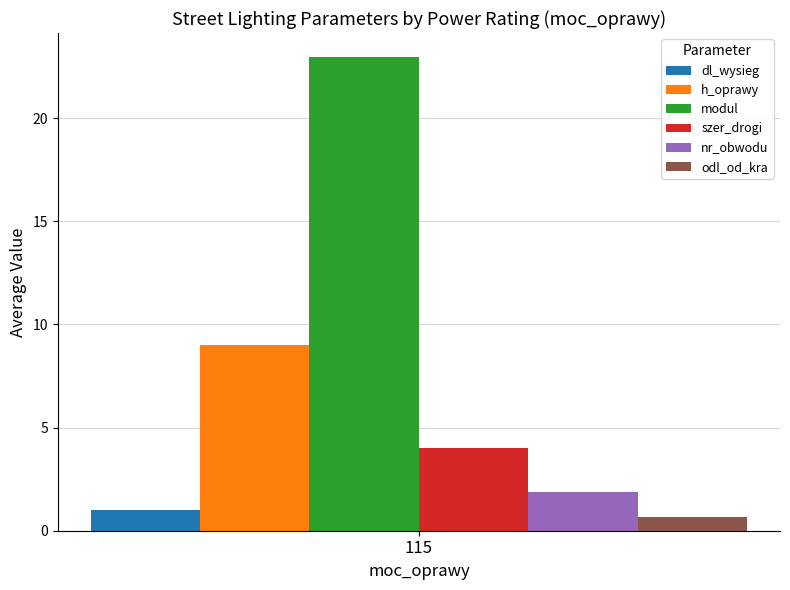

What is the lowest value of the odl_od_kra series?

0.7